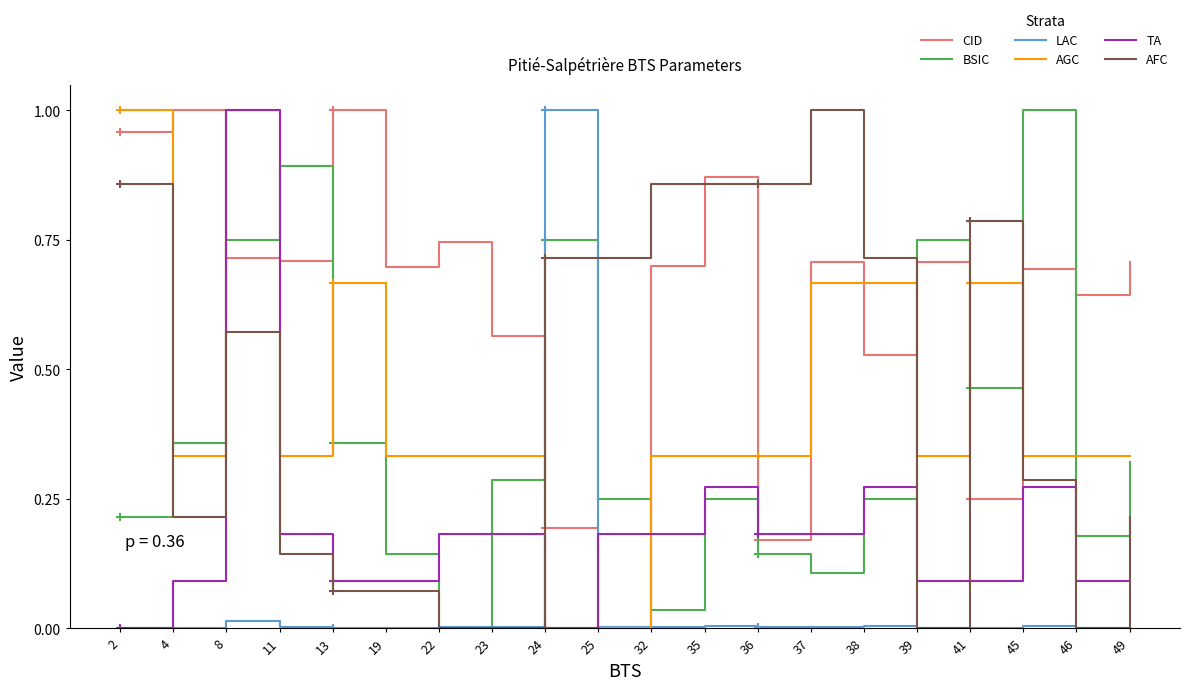

Is the value of AFC at 4 greater than the value of BSIC at 49?

No